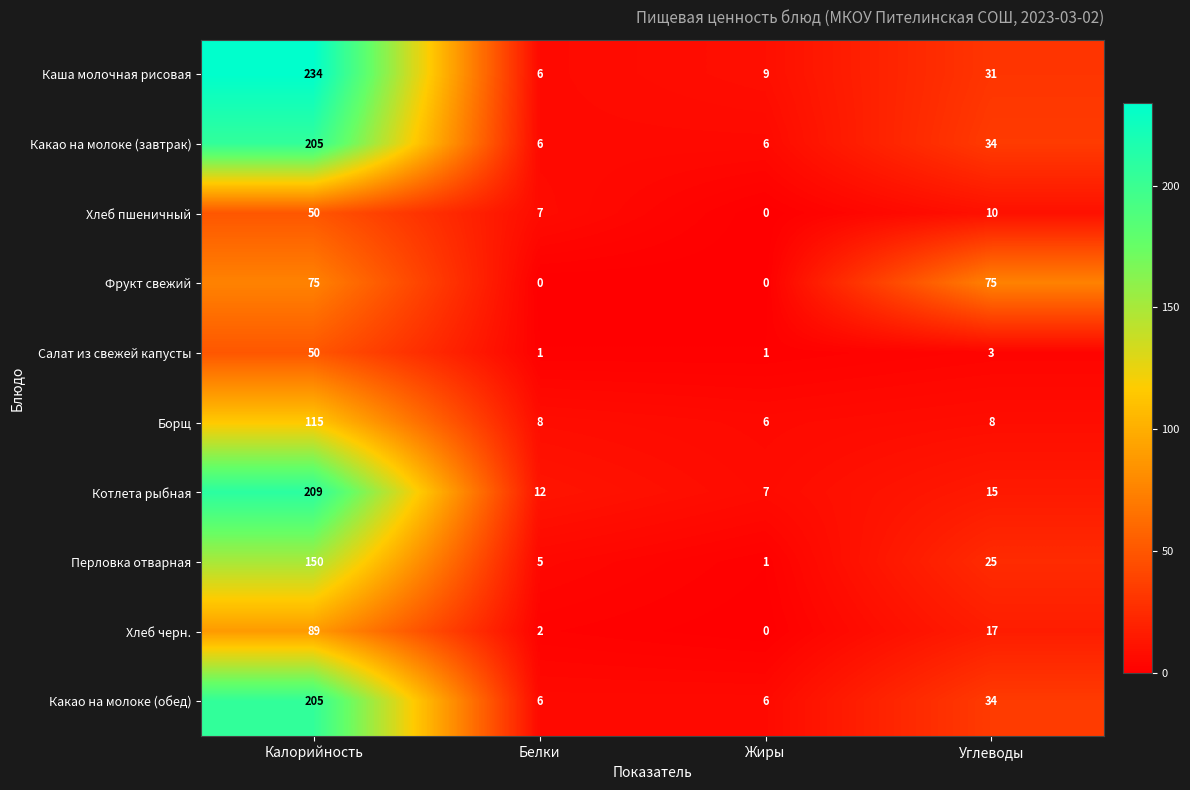

Where does the Салат из свежей капусты series first go above 3?

Калорийность